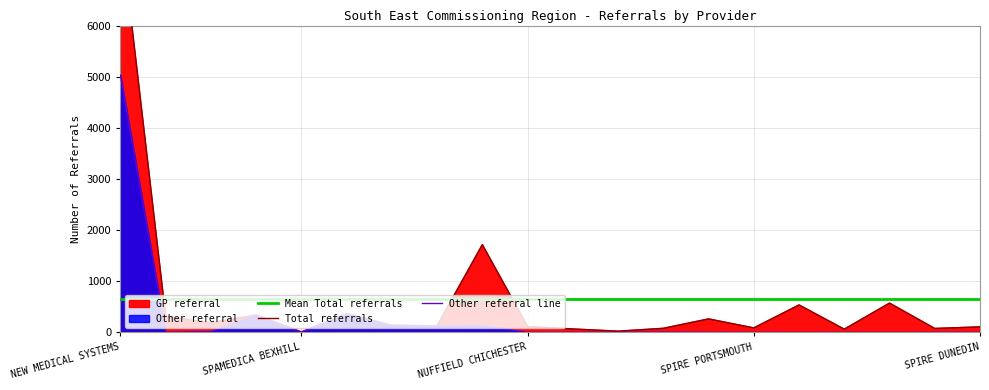

Does the chart have visible grid lines?

Yes